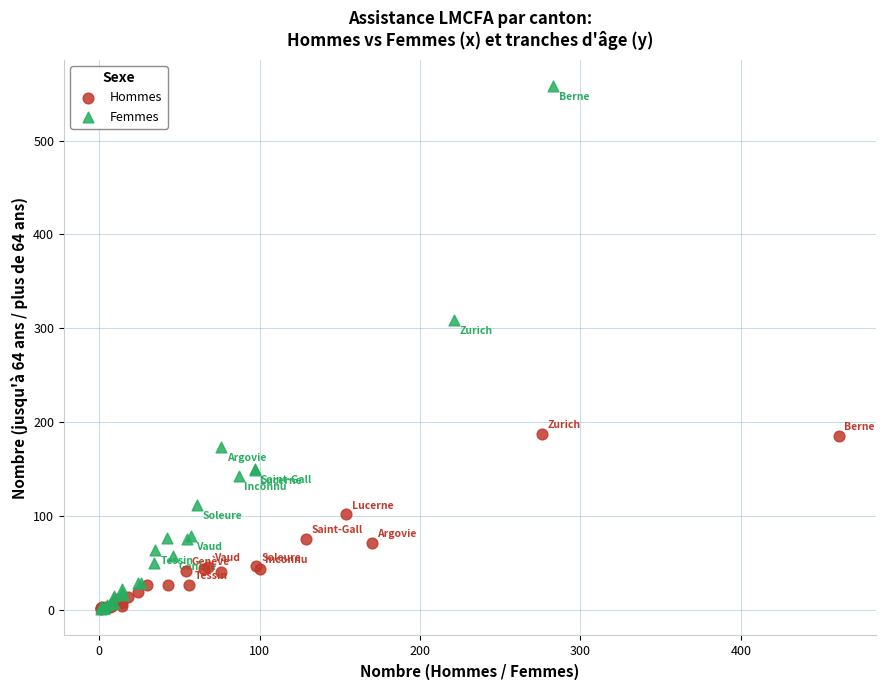

Which series reaches the maximum Y coordinate?

Femmes